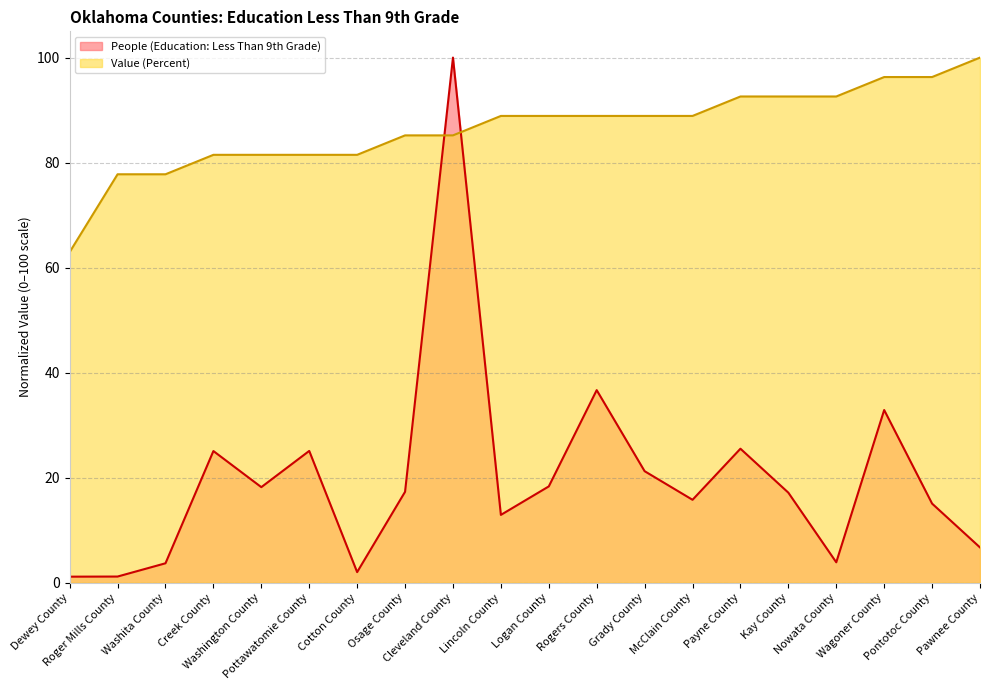

What are all the series names shown in the legend?

People (Education: Less Than 9th Grade), Value (Percent)